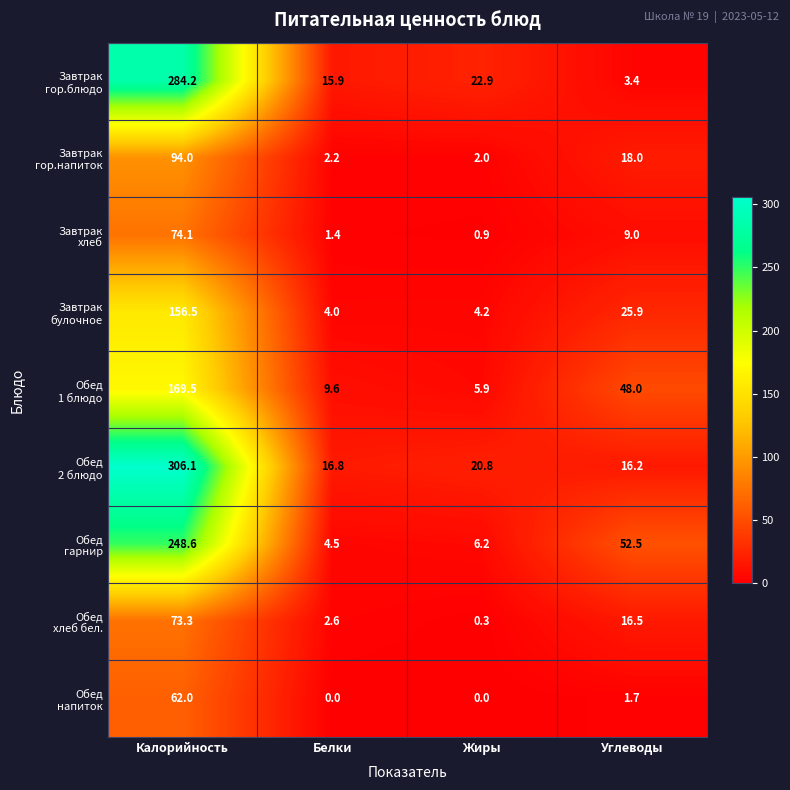

What is the total value across all series at Калорийность?

1468.3